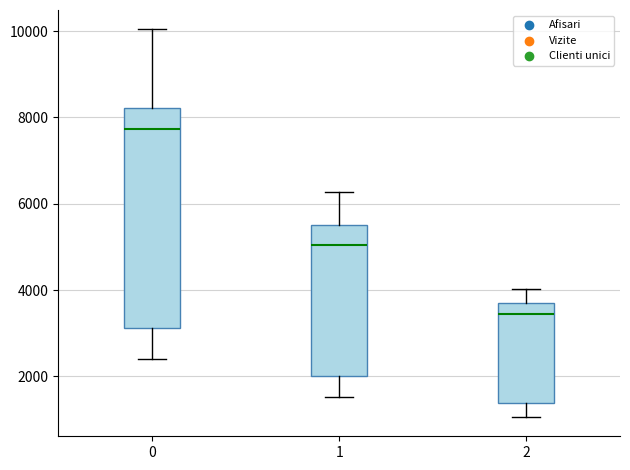

Reading left to right, read every box against the y-axis: the position of its median line, the range the box covers, and the ends of its whiskers. The values are not printed on the chart, so give them approximately, as read against the axis.

0: median 7800, box 3200 to 8200, whiskers 2400 to 10000
1: median 5000, box 2000 to 5600, whiskers 1600 to 6200
2: median 3400, box 1400 to 3800, whiskers 1000 to 4000